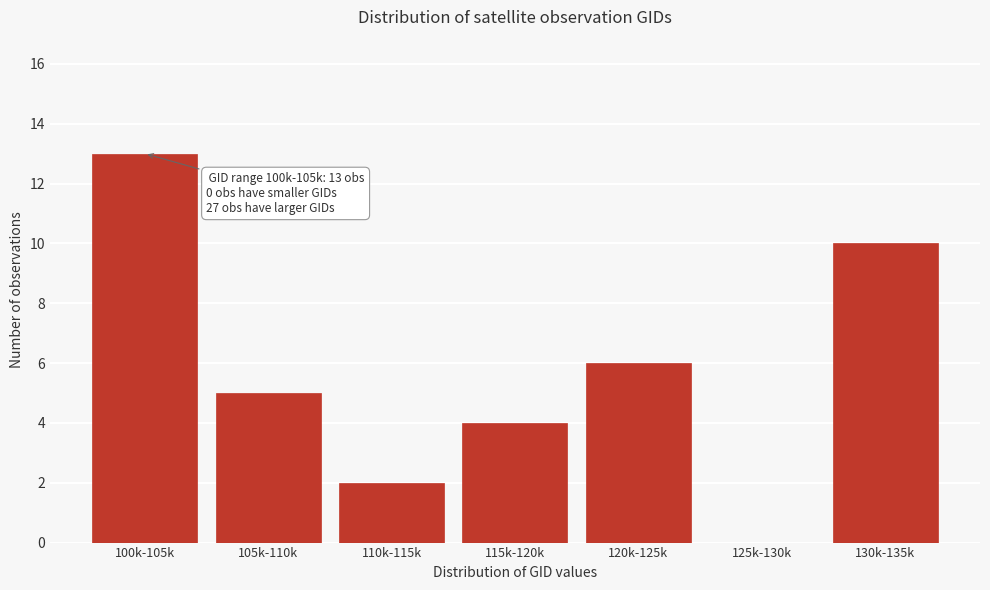

Reading right to left, what are all the values shown in this chart?

130k-135k=10	125k-130k=0	120k-125k=6	115k-120k=4	110k-115k=2	105k-110k=5	100k-105k=13